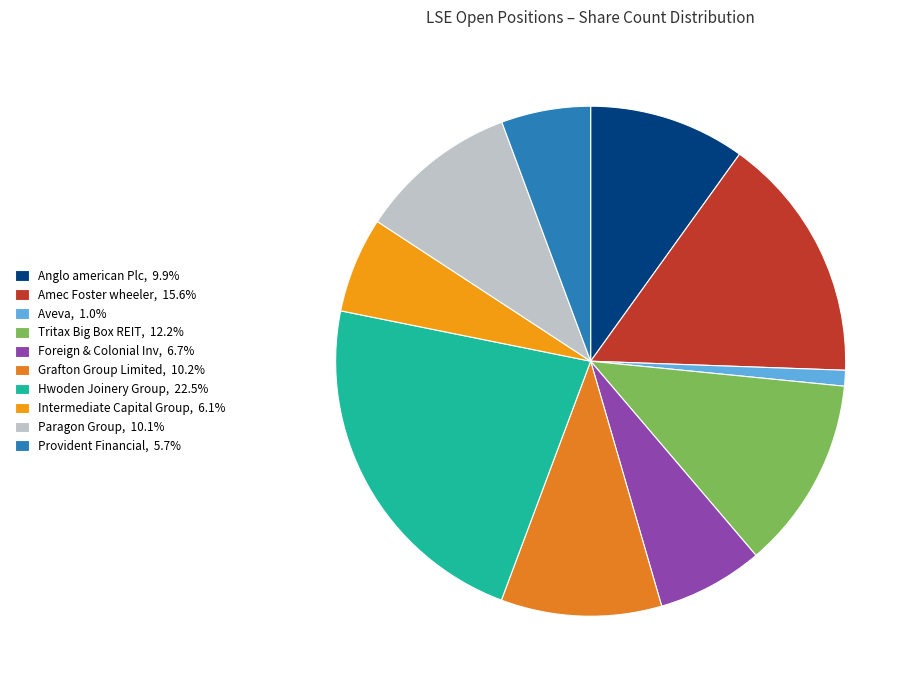

Between Aveva and Foreign & Colonial Inv, which is larger?

Foreign & Colonial Inv